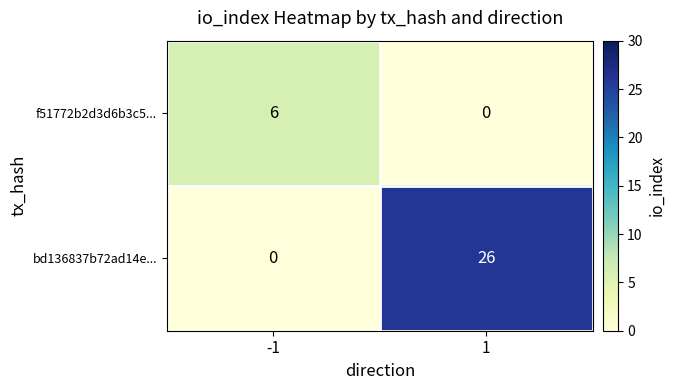

Rank the series by their average value, from lowest to highest.

f51772b2d3d6b3c5..., bd136837b72ad14e...